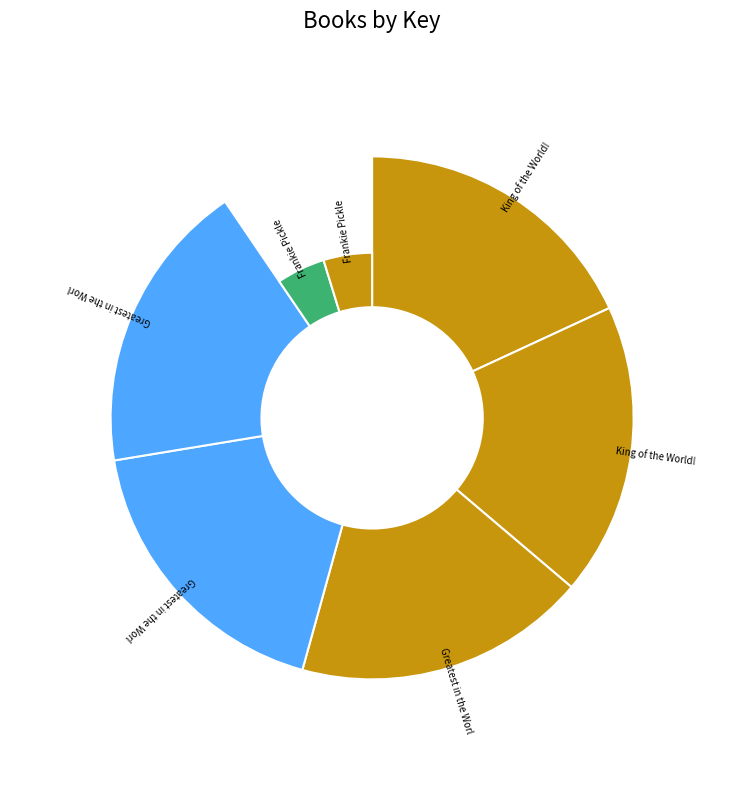

Does Greatest in the World! (Fixed Layout eBook) account for over 50% of the chart?

No